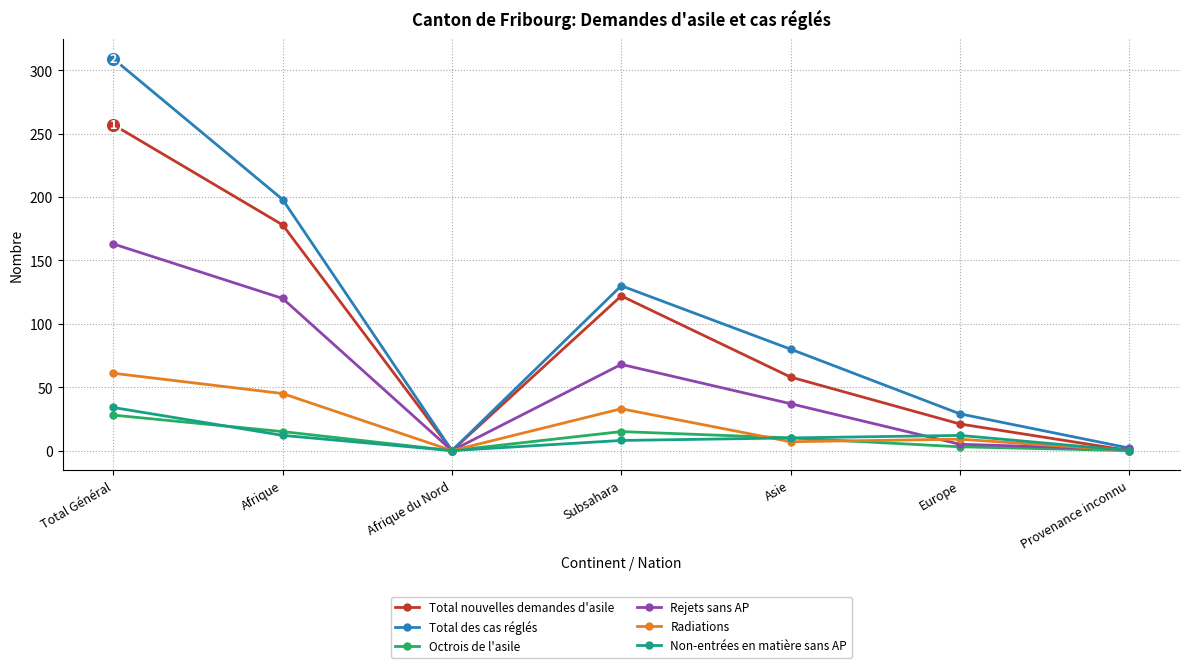

What is the label of the 6th point from the left?

Europe